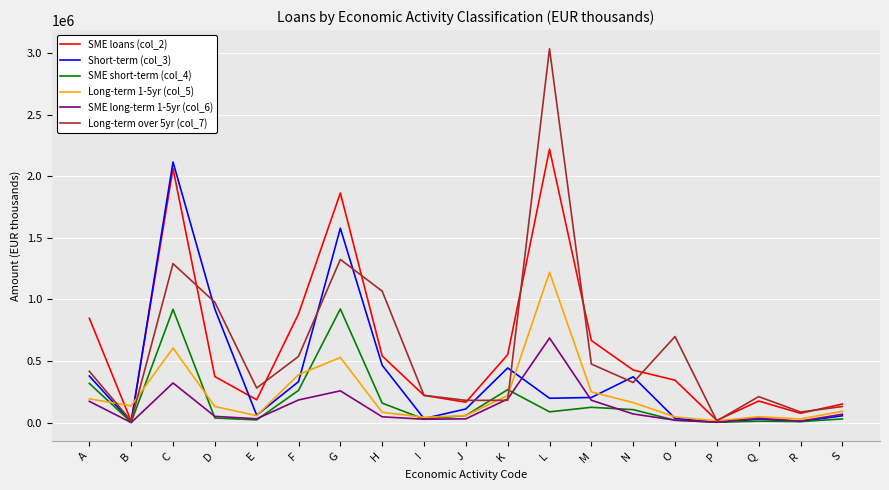

True or false: Long-term 1-5yr (col_5) and Short-term (col_3) cross at least once.

True